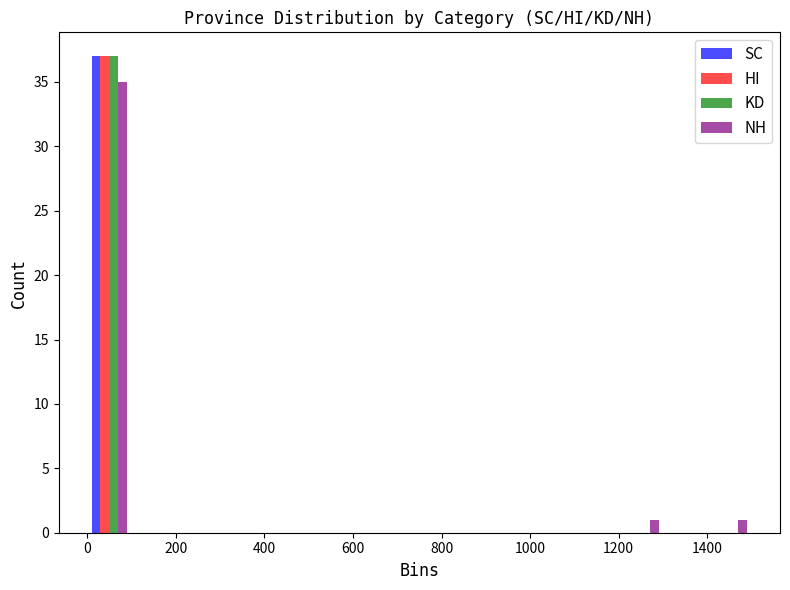

Reading left to right, list every range on the x-axis with the height of the bar of each series over it. The values are not printed on the chart, so give them approximately, as read against the axis.

0 to 100: SC=37	HI=37	KD=37	NH=35
100 to 200: SC=0	HI=0	KD=0	NH=0
200 to 300: SC=0	HI=0	KD=0	NH=0
300 to 400: SC=0	HI=0	KD=0	NH=0
400 to 500: SC=0	HI=0	KD=0	NH=0
500 to 600: SC=0	HI=0	KD=0	NH=0
600 to 700: SC=0	HI=0	KD=0	NH=0
700 to 800: SC=0	HI=0	KD=0	NH=0
800 to 900: SC=0	HI=0	KD=0	NH=0
900 to 1000: SC=0	HI=0	KD=0	NH=0
1000 to 1100: SC=0	HI=0	KD=0	NH=0
1100 to 1200: SC=0	HI=0	KD=0	NH=0
1200 to 1300: SC=0	HI=0	KD=0	NH=1
1300 to 1400: SC=0	HI=0	KD=0	NH=0
1400 to 1500: SC=0	HI=0	KD=0	NH=1